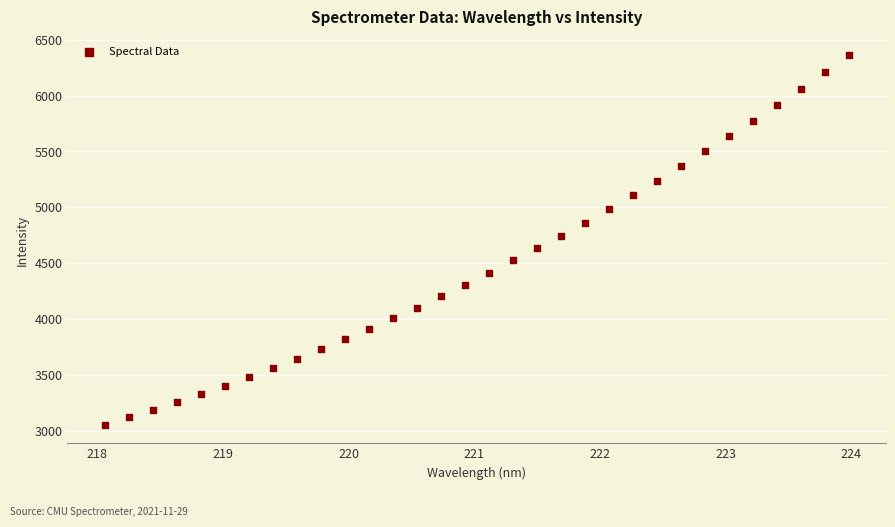

What is the range of X values (max minus min)?

5.9